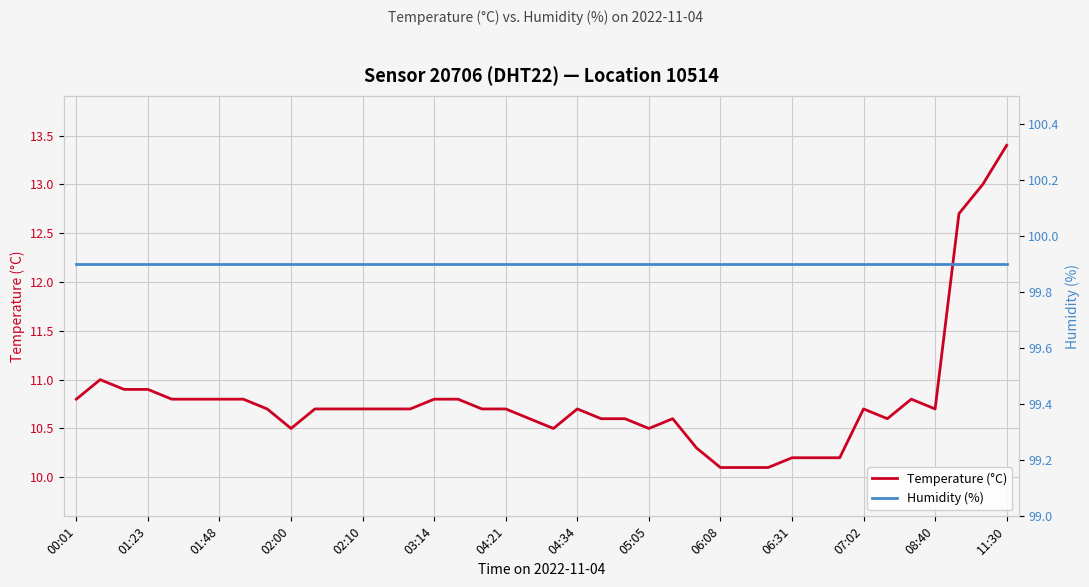

What is the maximum value for Temperature (°C)?

13.4